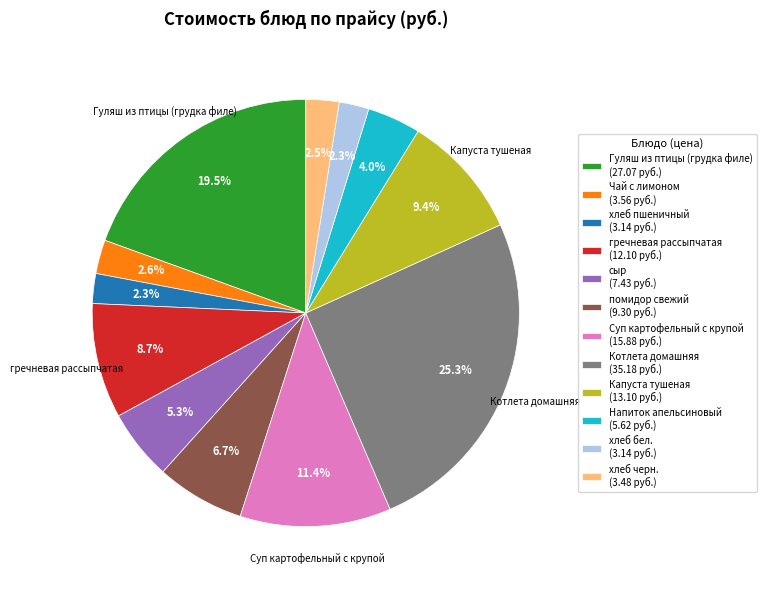

Does any single category account for the majority?

No